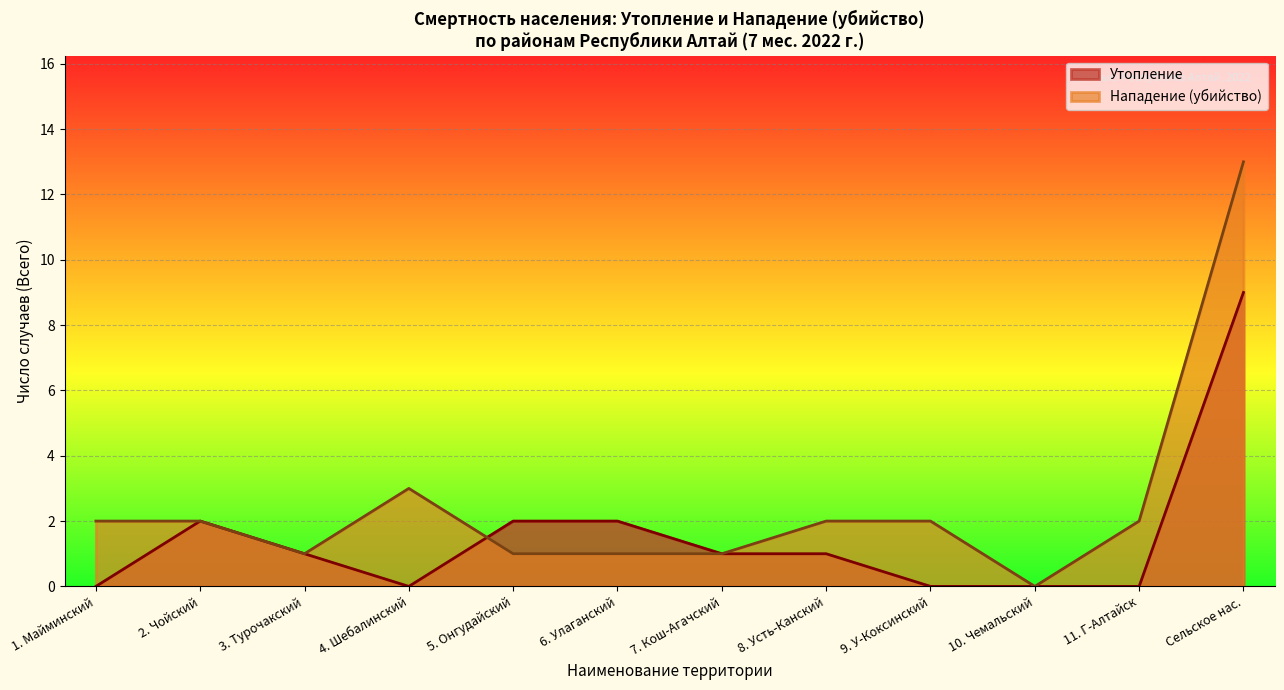

Which series has the largest total across all categories?

Нападение (убийство)